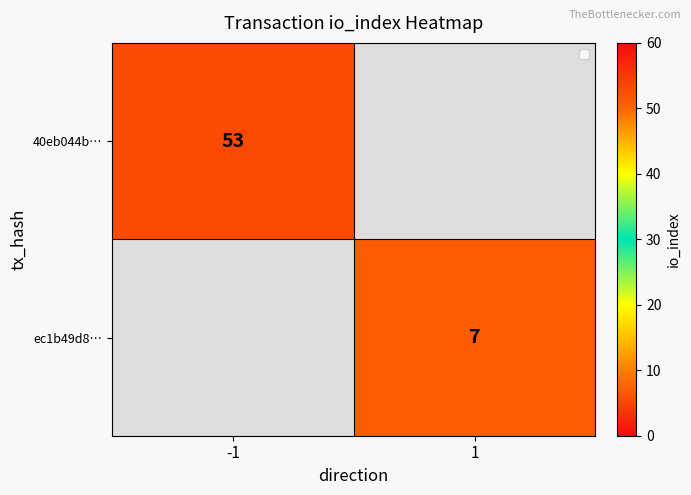

Is it true that 40eb044b… equals 74 at -1?

False